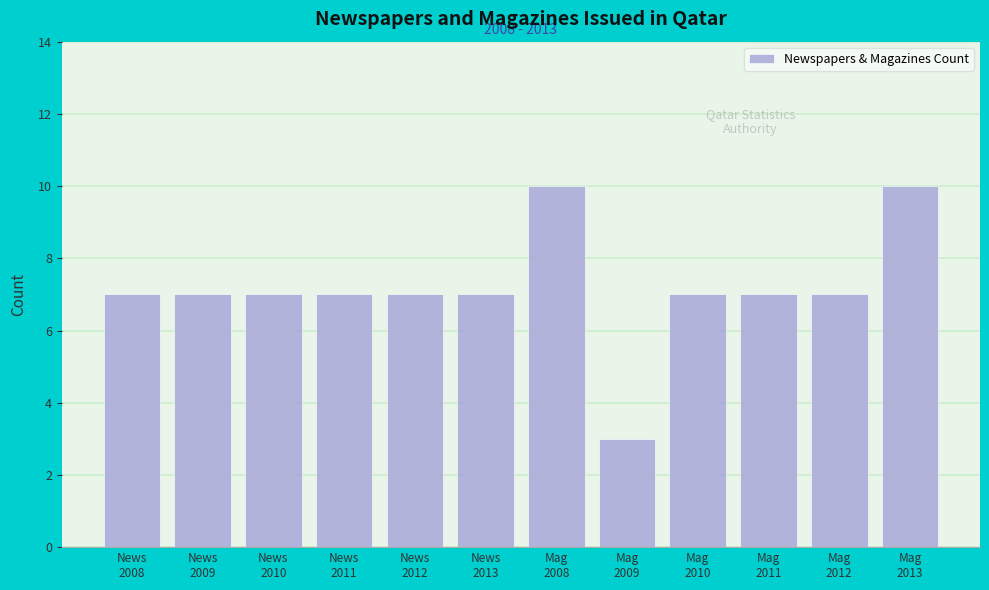

Reading left to right, transcribe all the data shown in this chart.

7	7	7	7	7	7	10	3	7	7	7	10